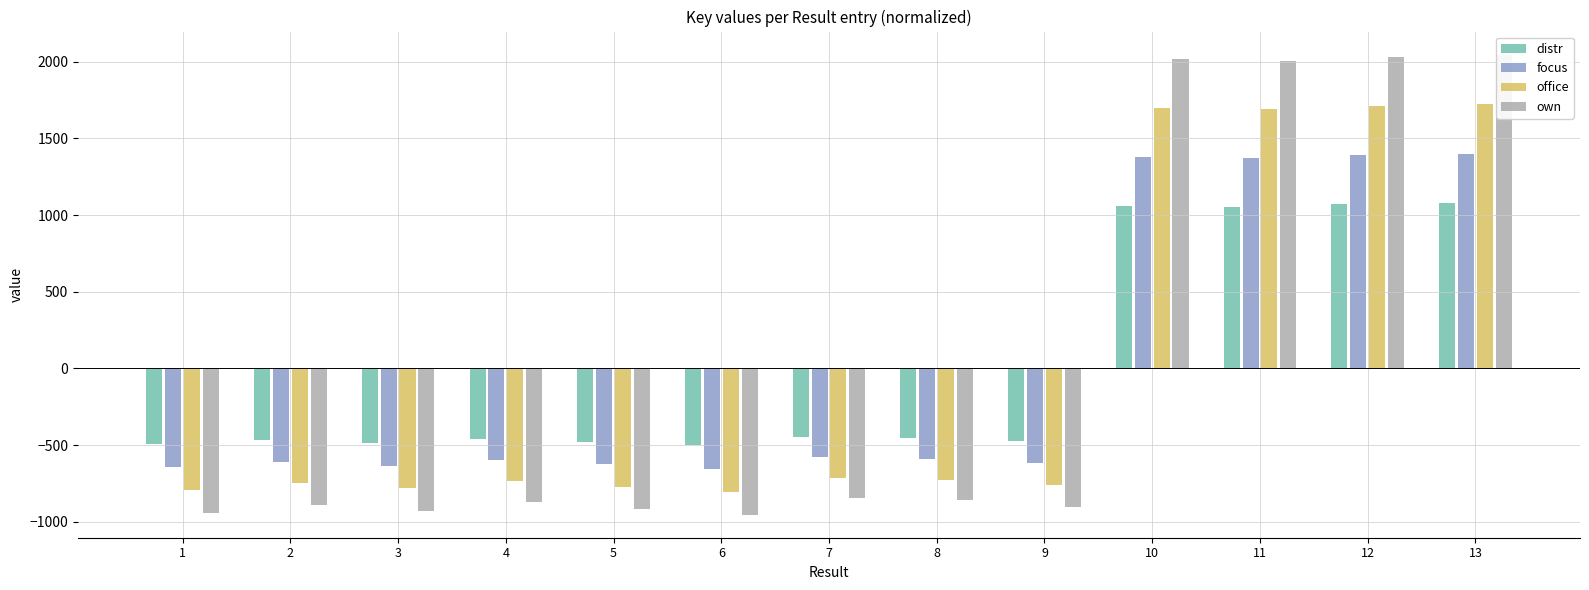

What is the difference between the highest and lowest values at 6?

451.3